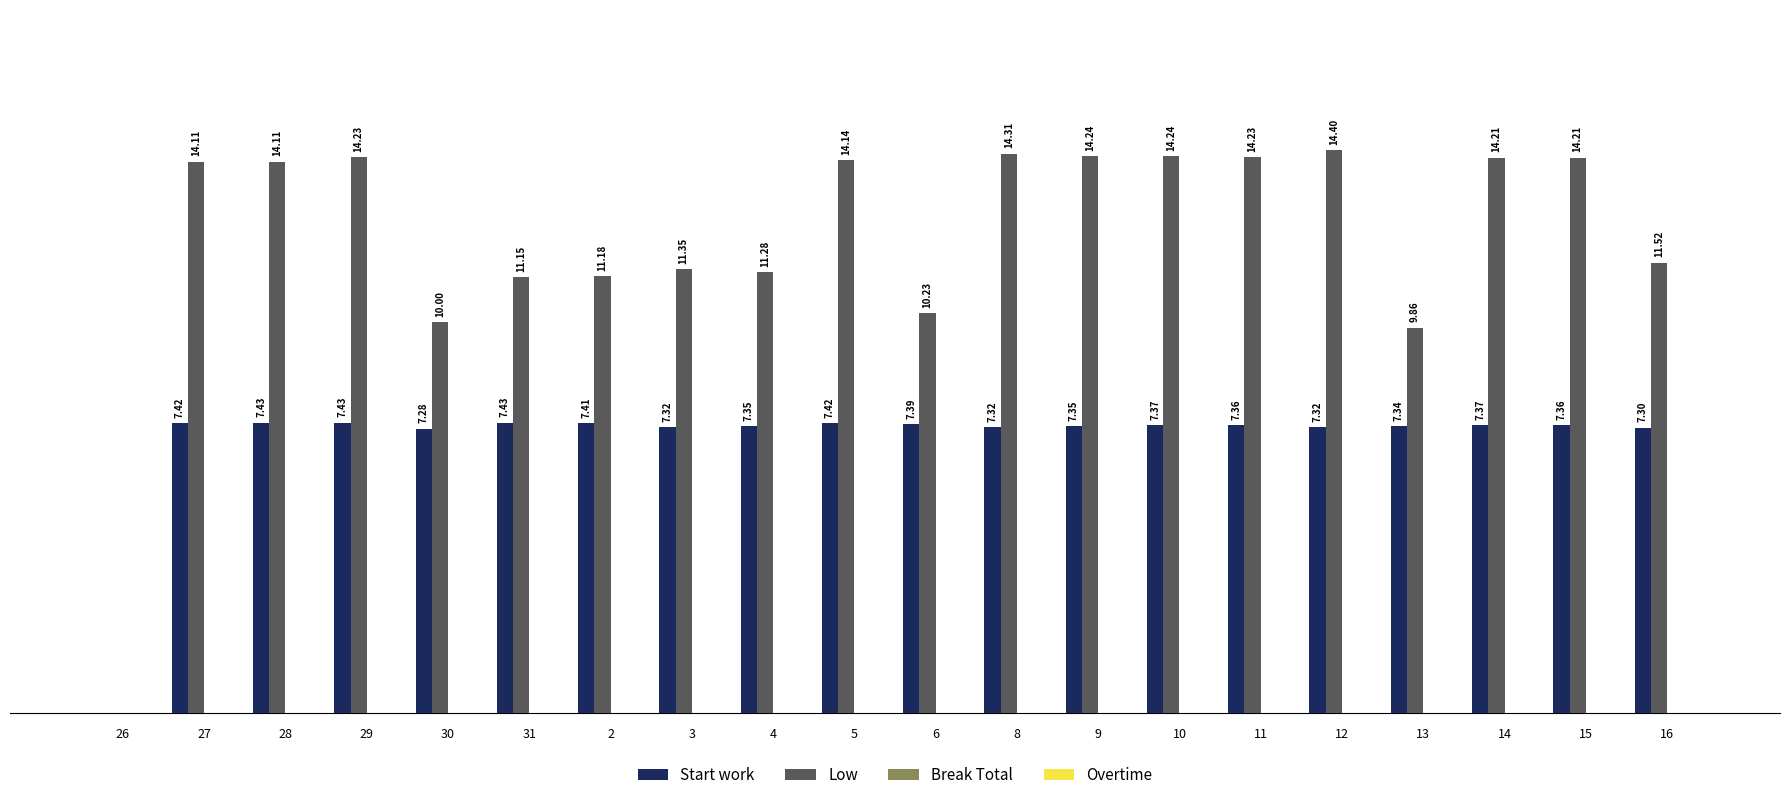

Is the value of Low at 13 greater than the value of Start work at 14?

Yes